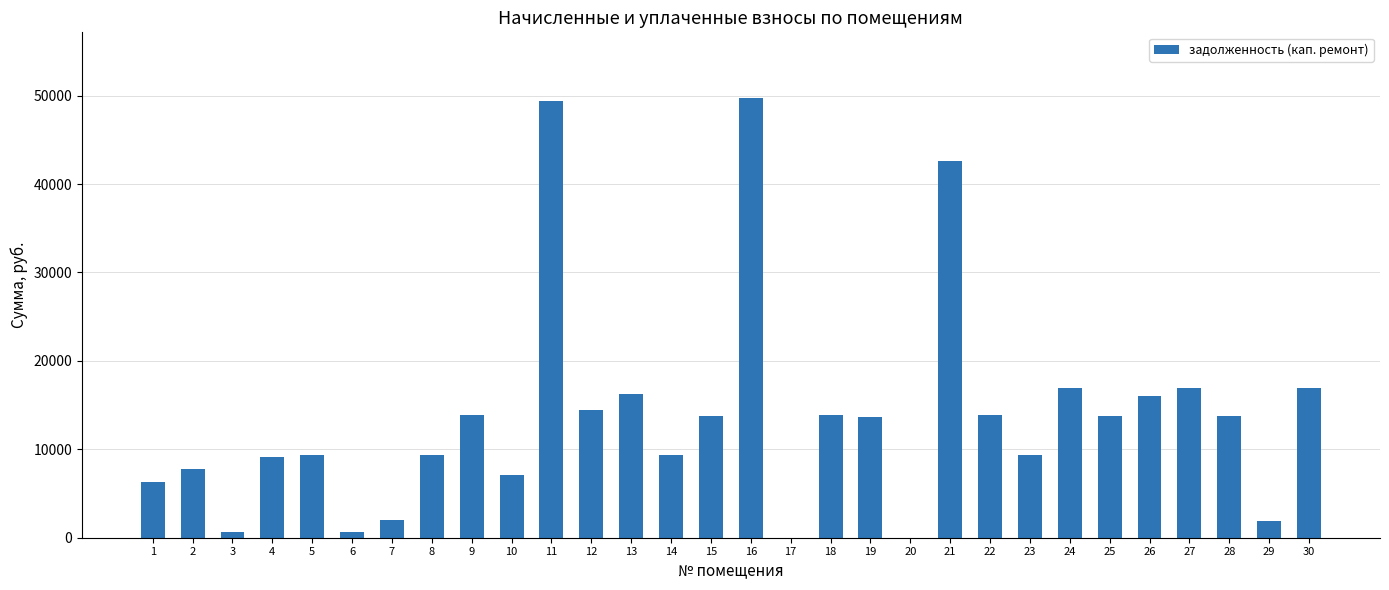

What is the difference between the values at 14 and 25?

4436.8